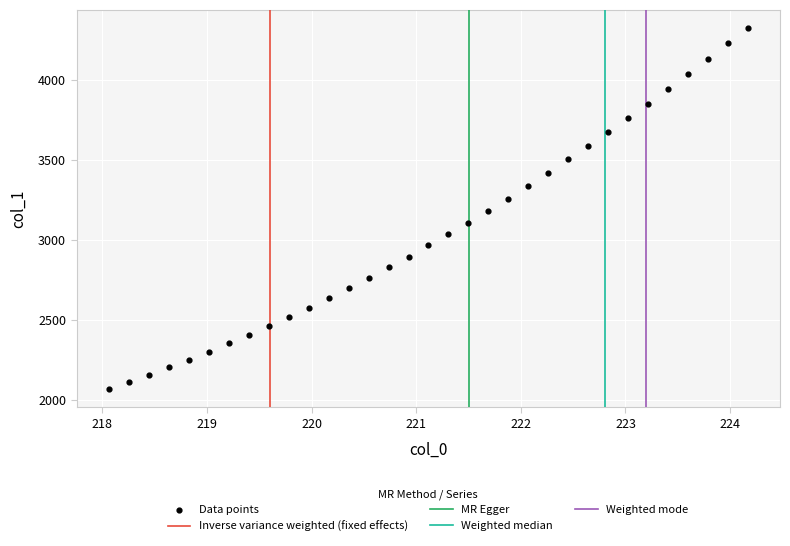

What is the range of Y values (max minus min)?

2259.0